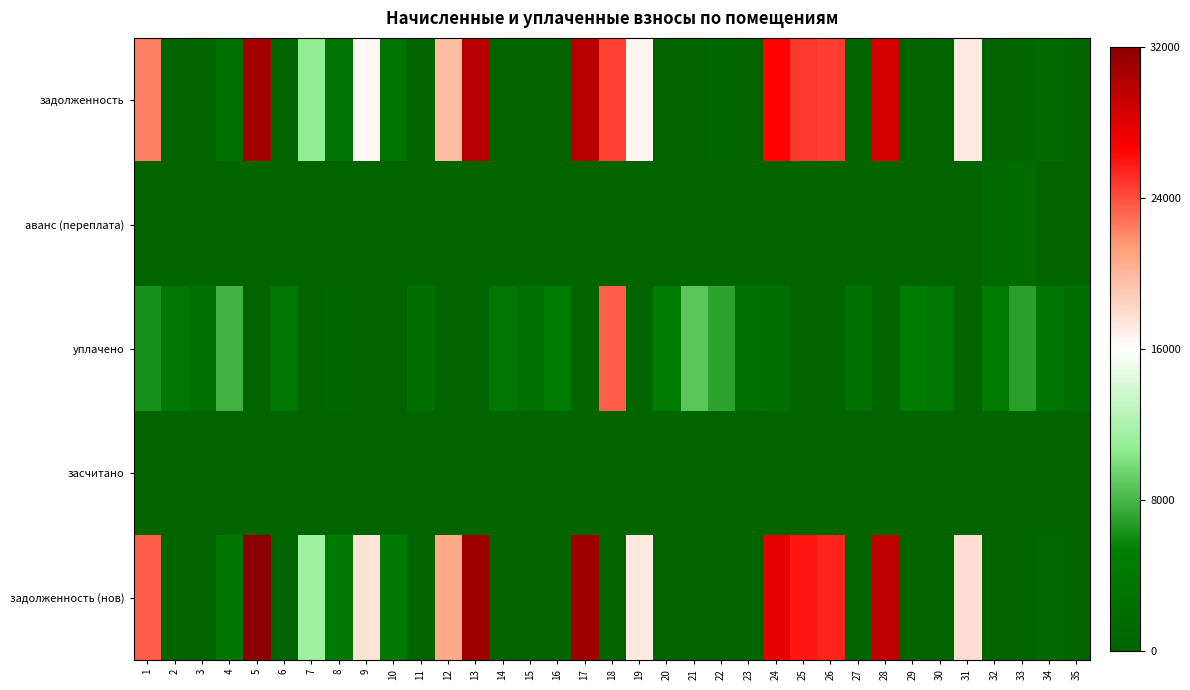

Count the number of data series in this chart.

5